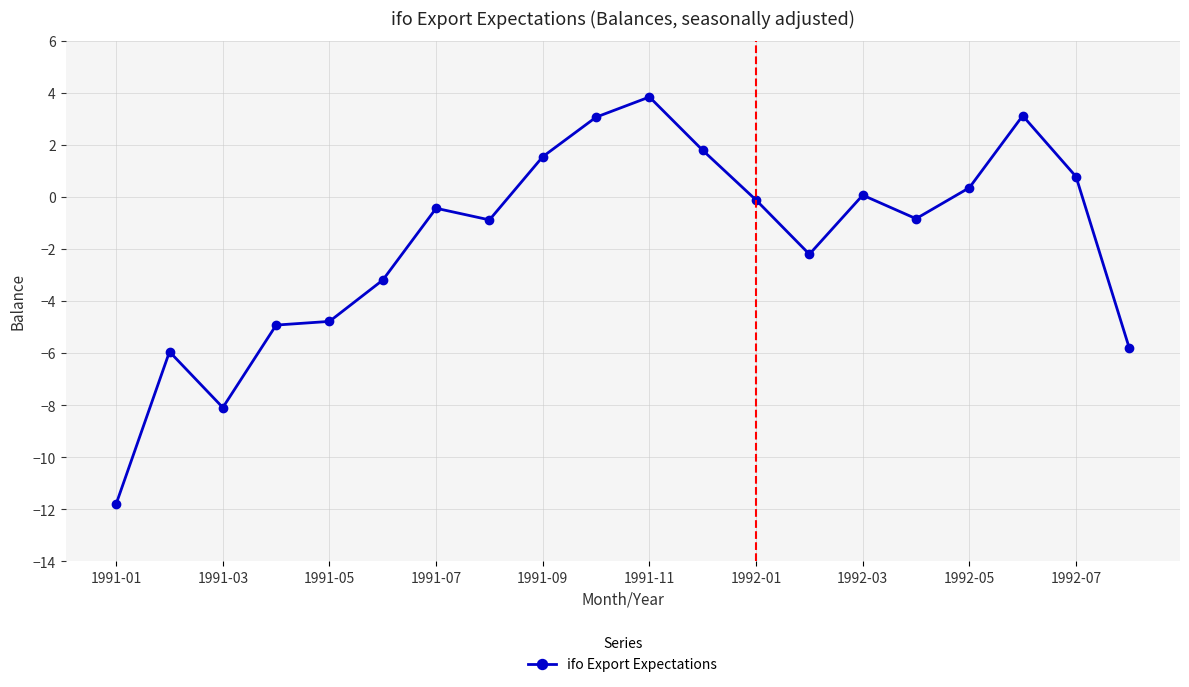

What is the average value?

-1.7